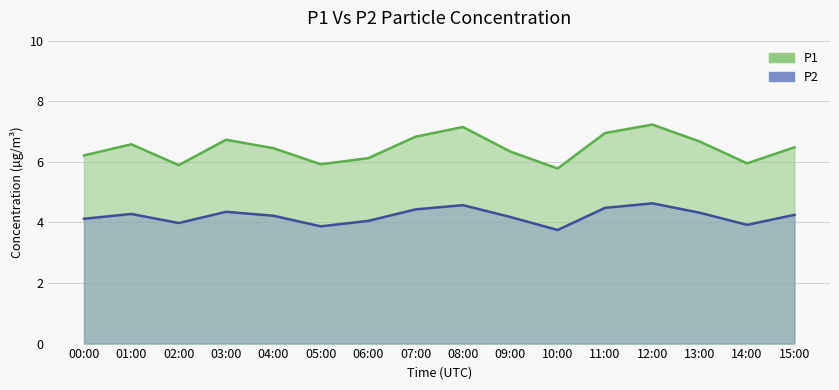

What is the sum of all P1 values?

103.3